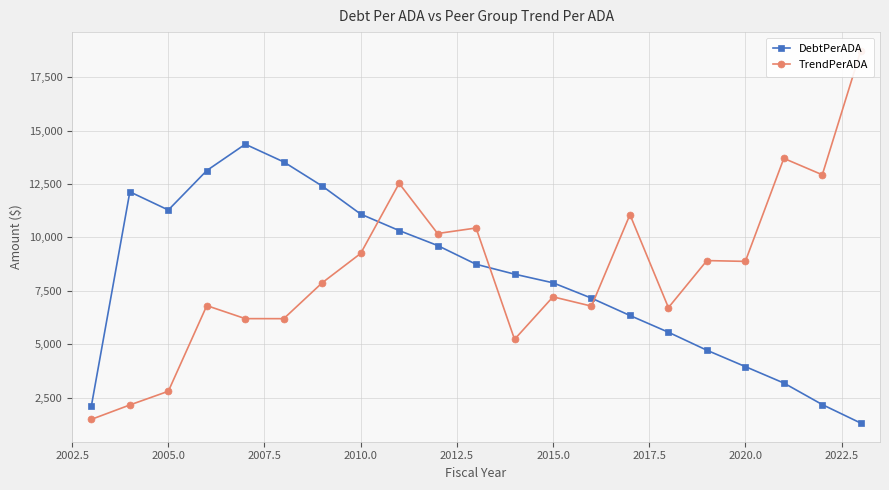

In DebtPerADA, how many points are higher than both neighbors (excluding endpoints)?

2